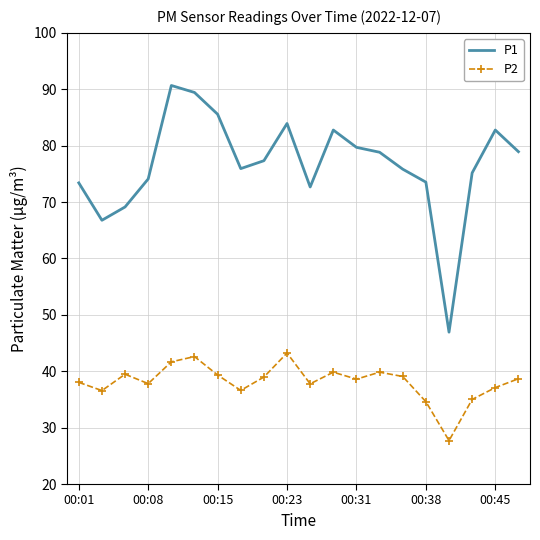

Which series has the widest spread of values?

P1